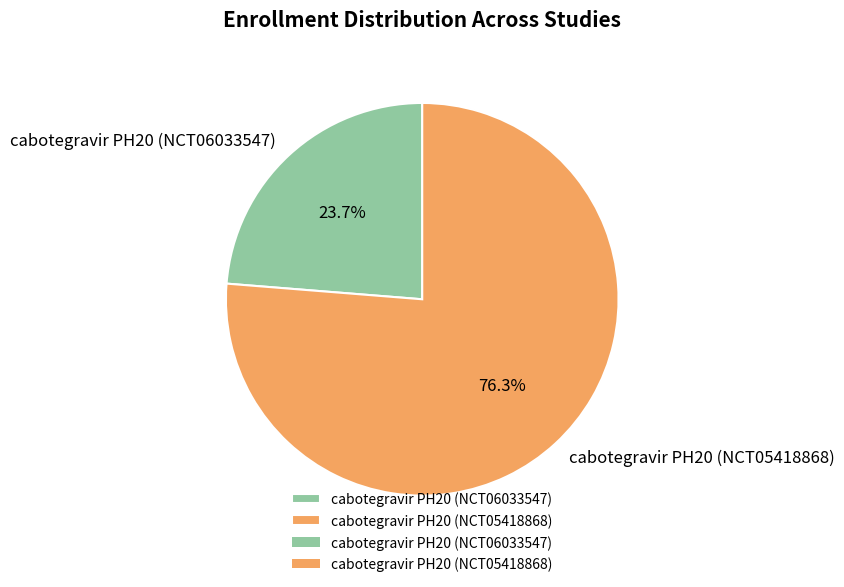

How many slices are in this pie chart?

2